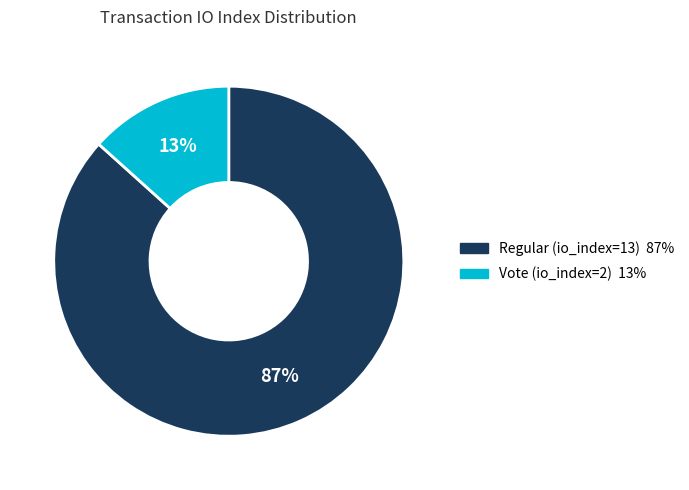

Which category has the smallest portion of the pie?

Vote (io_index=2)